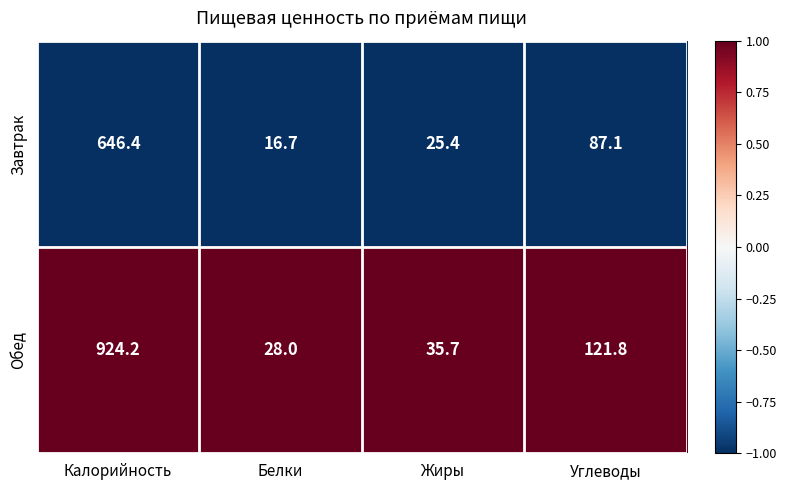

Reading left to right, transcribe all the data shown in this chart.

Завтрак: 646.4	16.7	25.4	87.1
Обед: 924.2	28.0	35.7	121.8